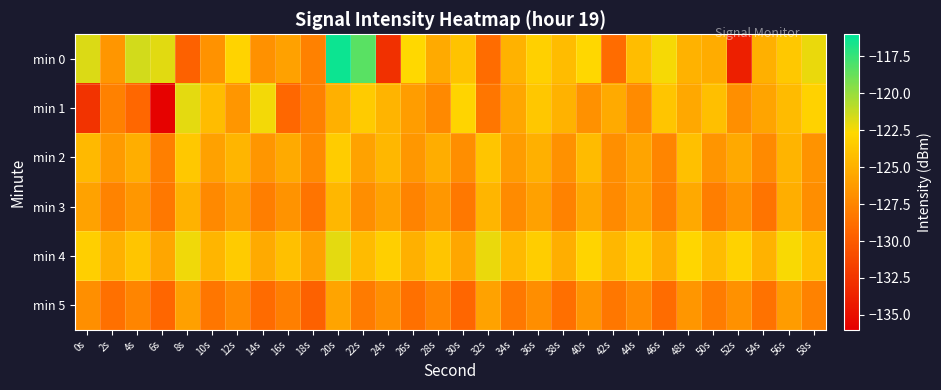

At which category is the sum across all series the highest?

20s